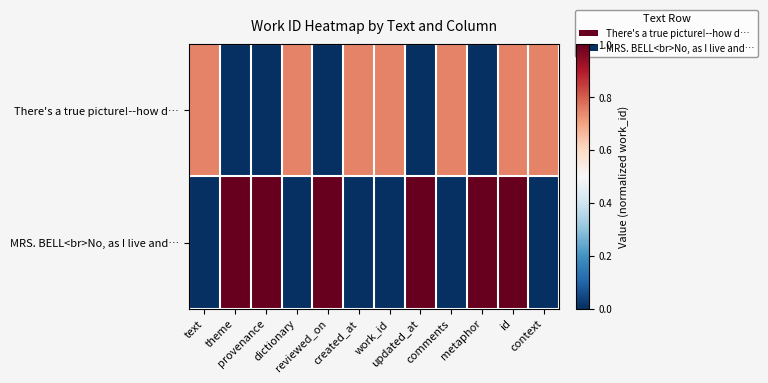

Which category has the lowest value across all series?

theme